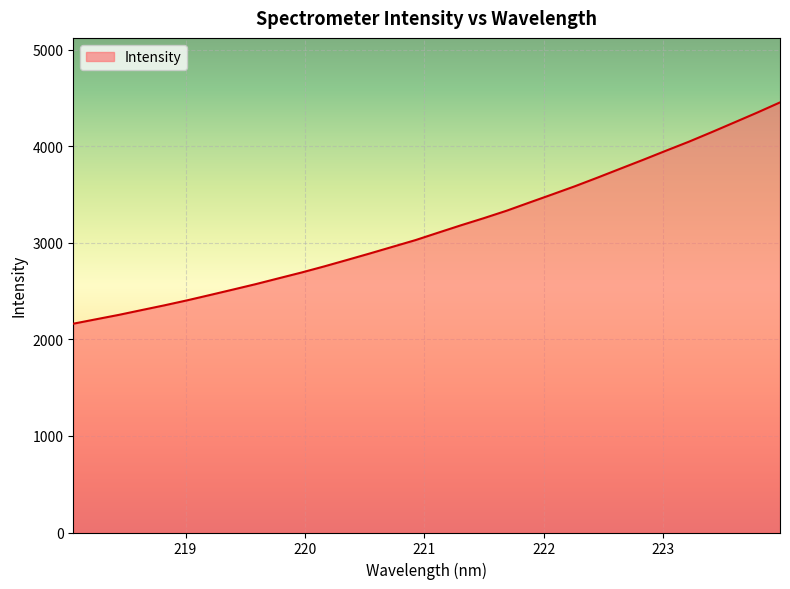

What is the minimum value shown in the chart?

2161.6